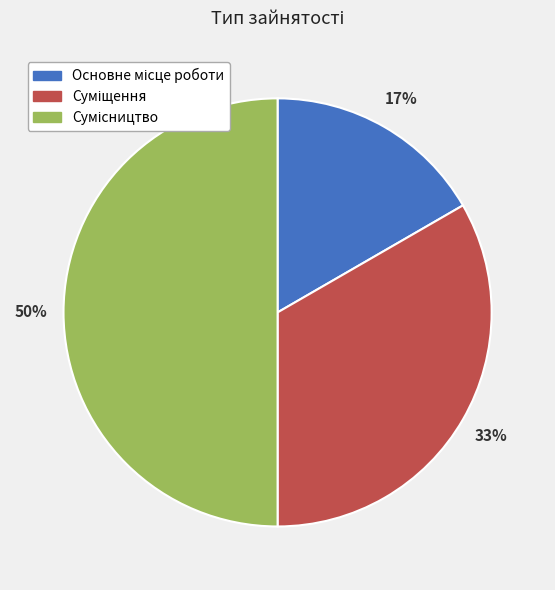

How many segments does this pie chart have?

3